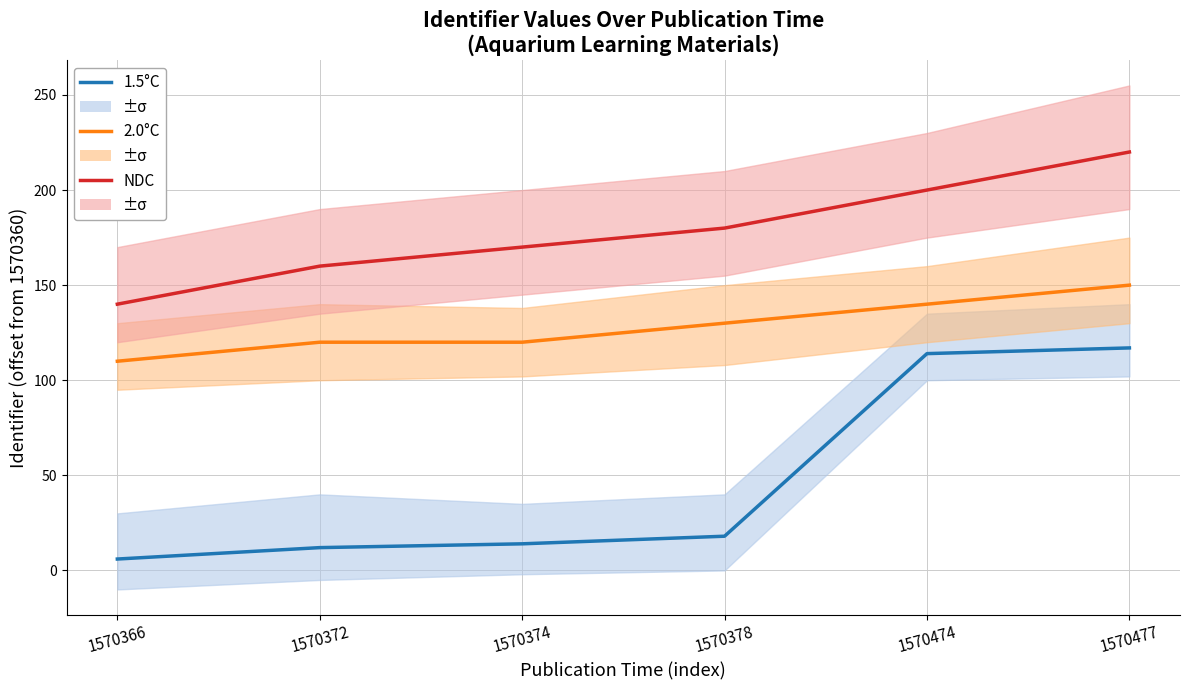

Reading right to left, list all the values displayed in this chart.

1.5°C: 1570477=117	1570474=114	1570378=18	1570374=14	1570372=12	1570366=6
2.0°C: 1570477=150	1570474=140	1570378=130	1570374=120	1570372=120	1570366=110
NDC: 1570477=220	1570474=200	1570378=180	1570374=170	1570372=160	1570366=140